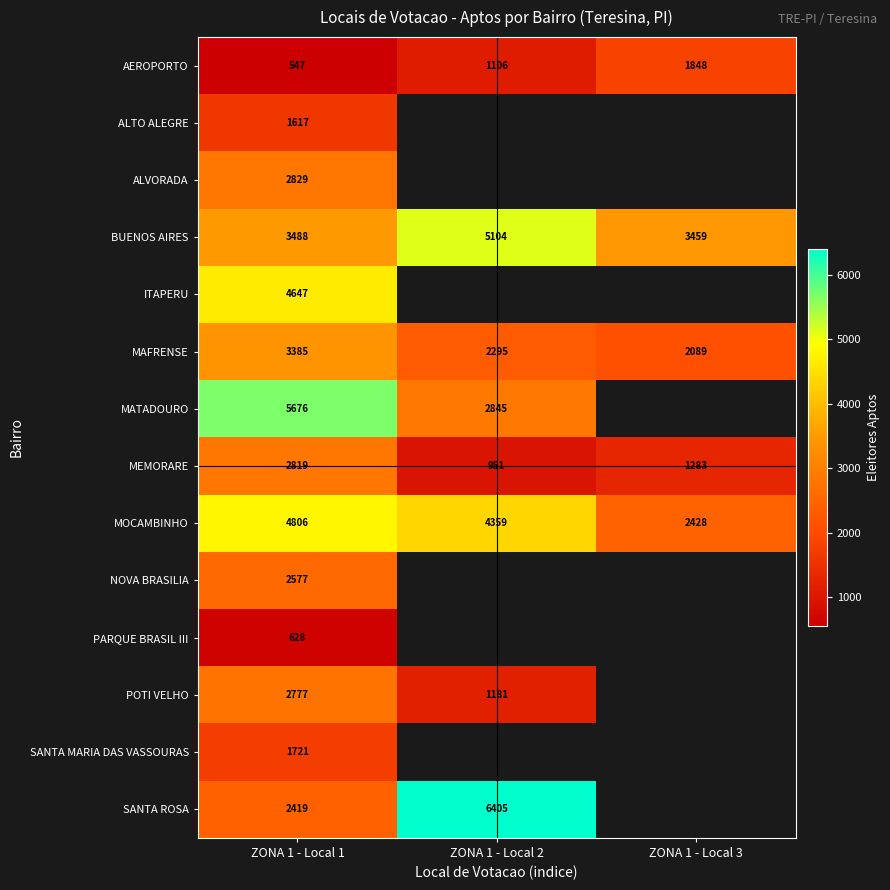

At which label is MEMORARE closest to 1885?

ZONA 1 - Local 3